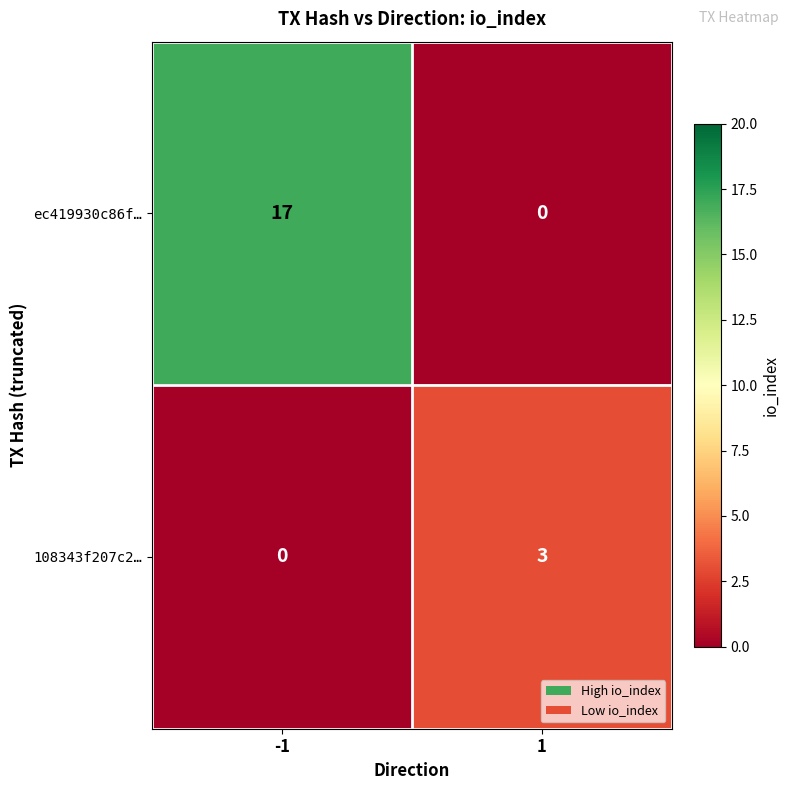

What value does the ec419930c86f… series have at -1, to the nearest 10?

20